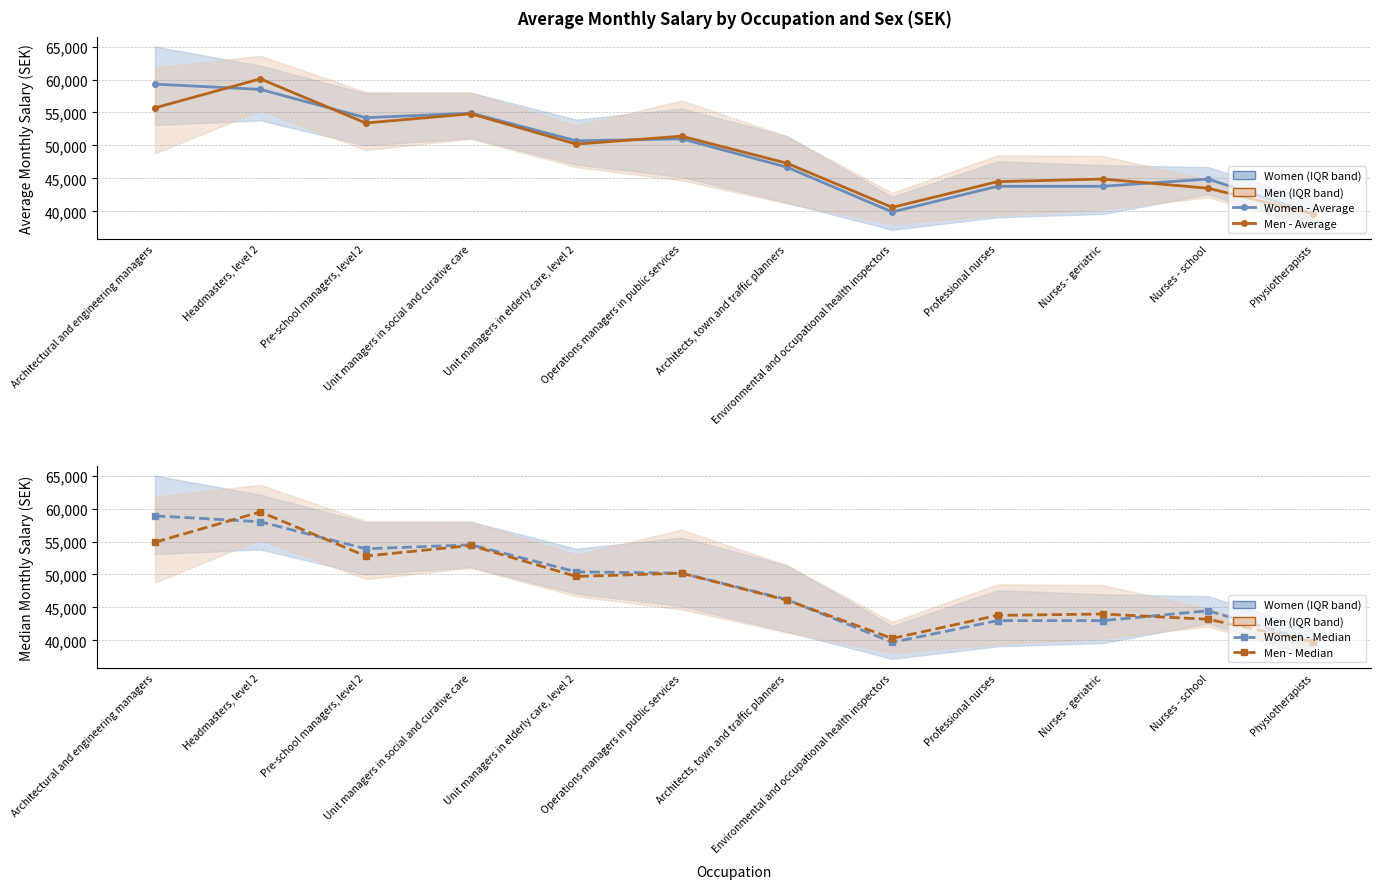

Rank the series at Architects, town and traffic planners from highest to lowest value.

Men - Average, Women - Average, Women - Median, Men - Median